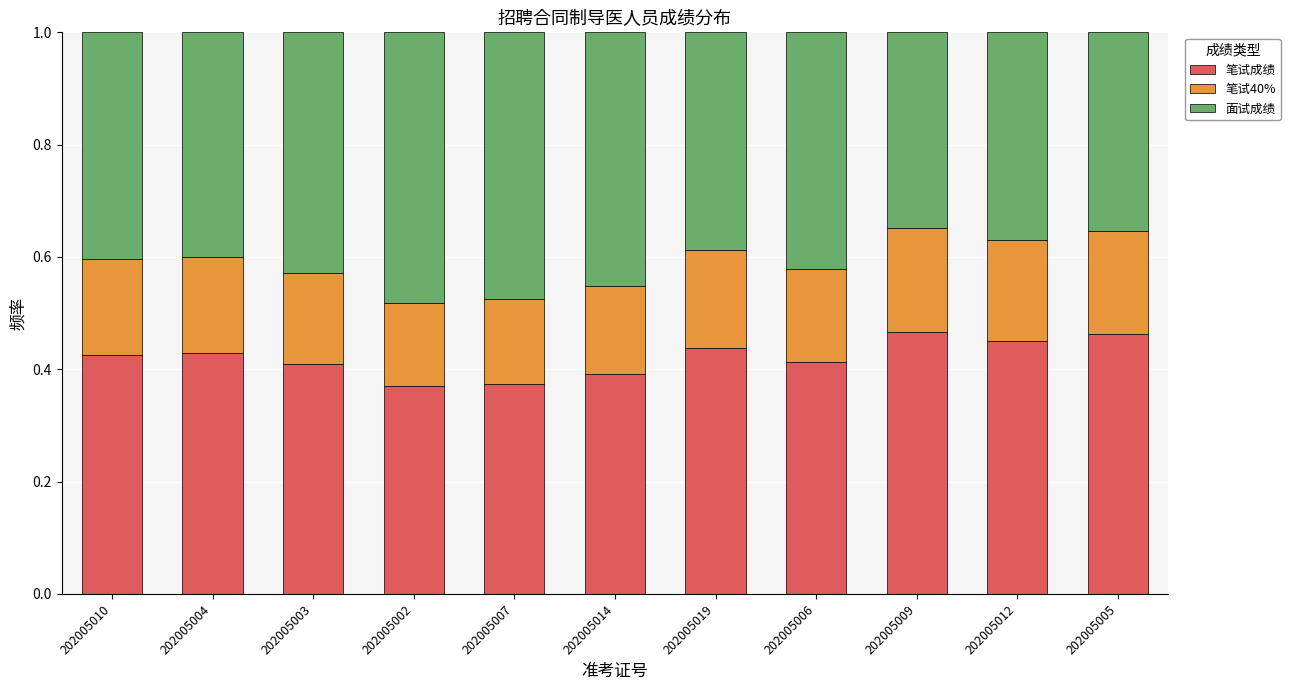

Count the 笔试成绩 values in the range 0 to 1.

11